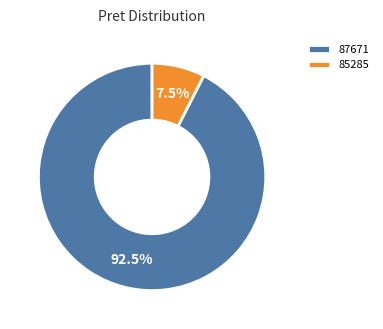

How many slices are in this pie chart?

2